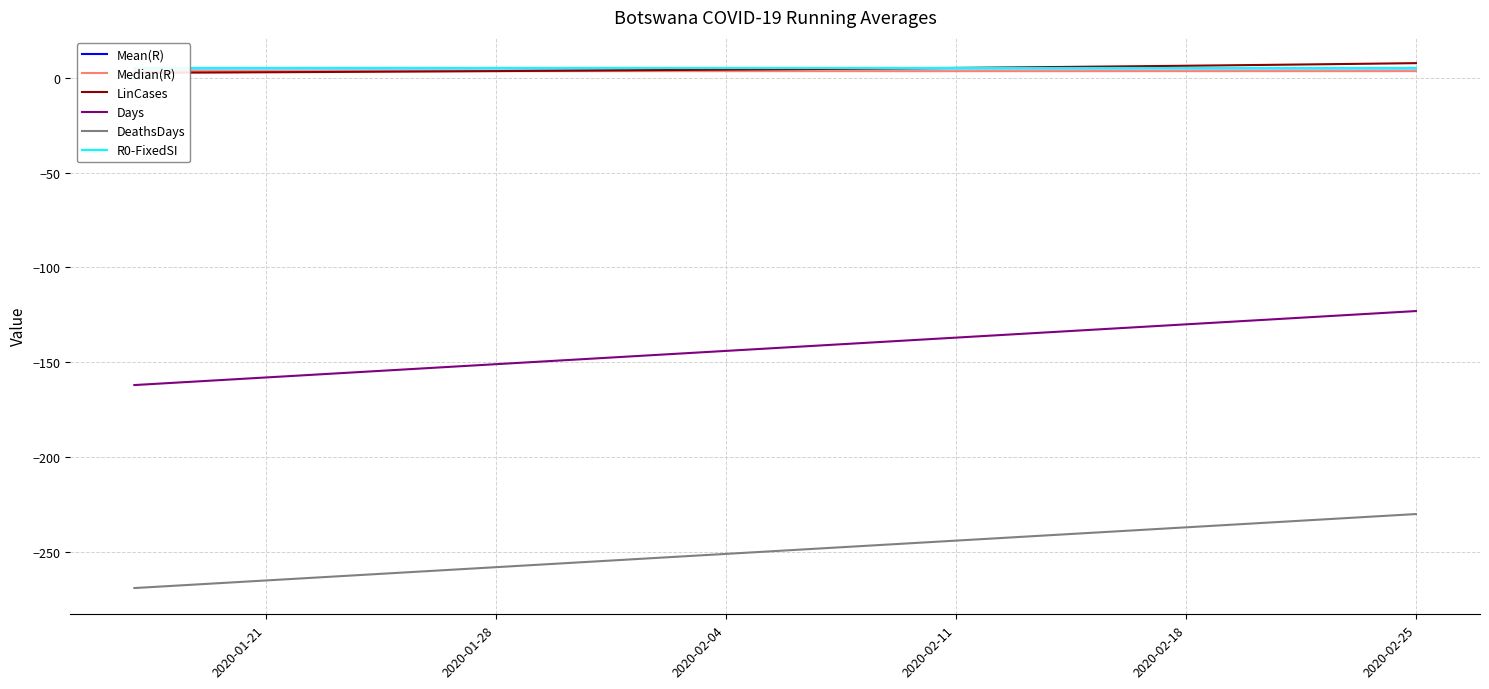

The Mean(R) series shows 5.0 at 2020-02-11. True or false?

True